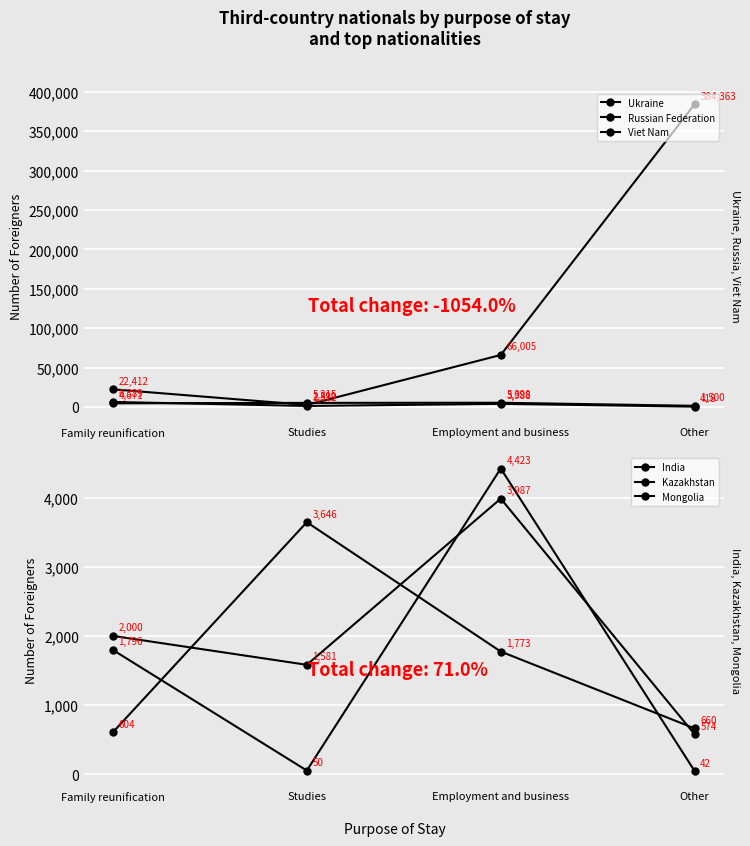

True or false: Viet Nam has a value of 1987 at Studies.

False